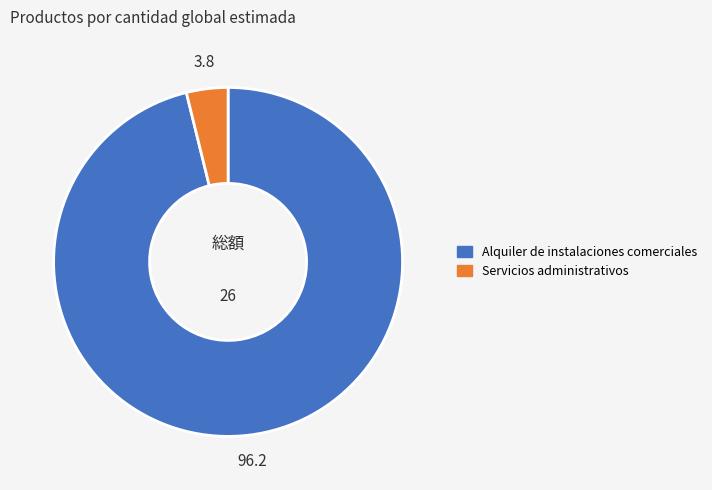

How many segments does this pie chart have?

2